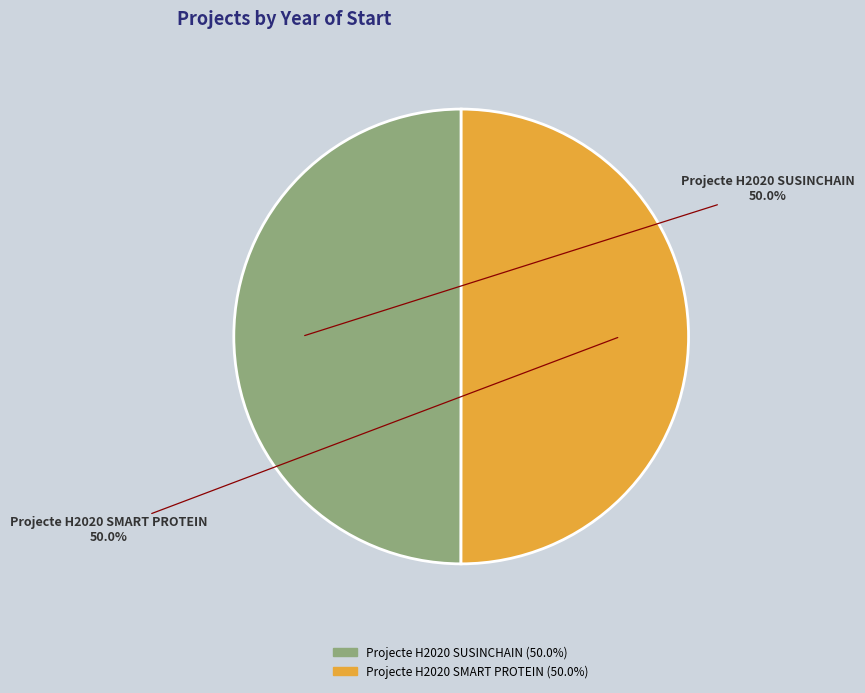

Approximately how many times larger is the value at Projecte H2020 SUSINCHAIN compared to Projecte H2020 SMART PROTEIN?

1.0